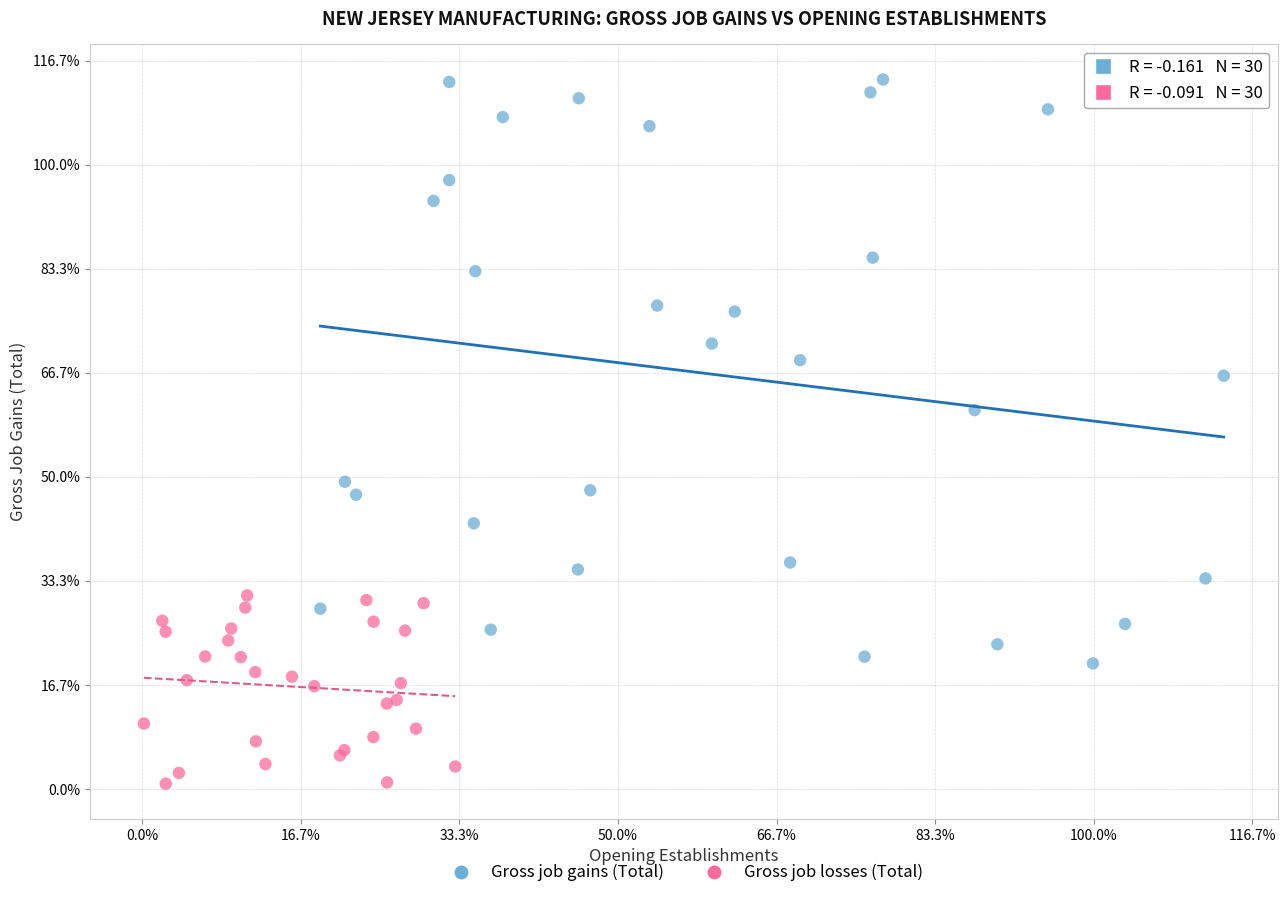

What are all the series names shown in the legend?

Gross job gains (Total), Gross job losses (Total)